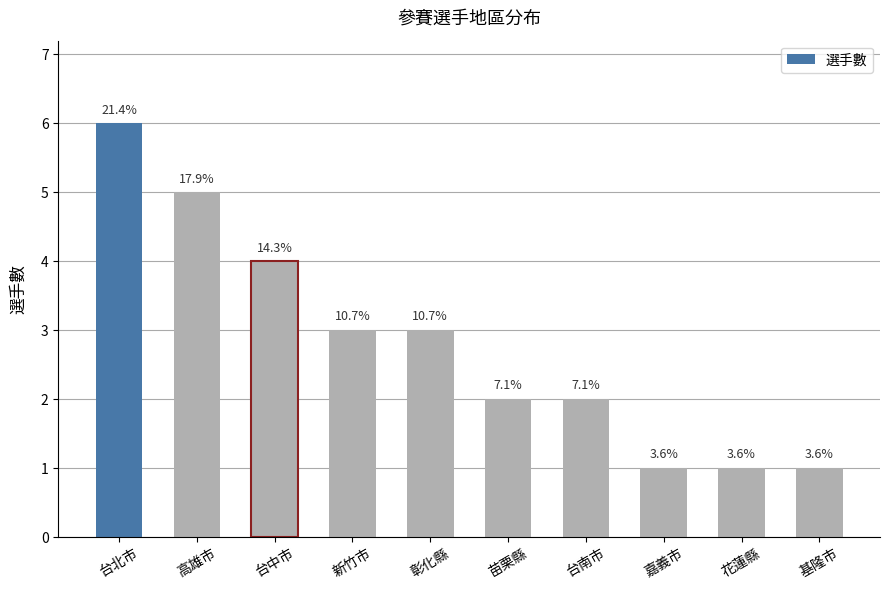

What is the ratio of the value at 彰化縣 to the value at 花蓮縣?

3.0